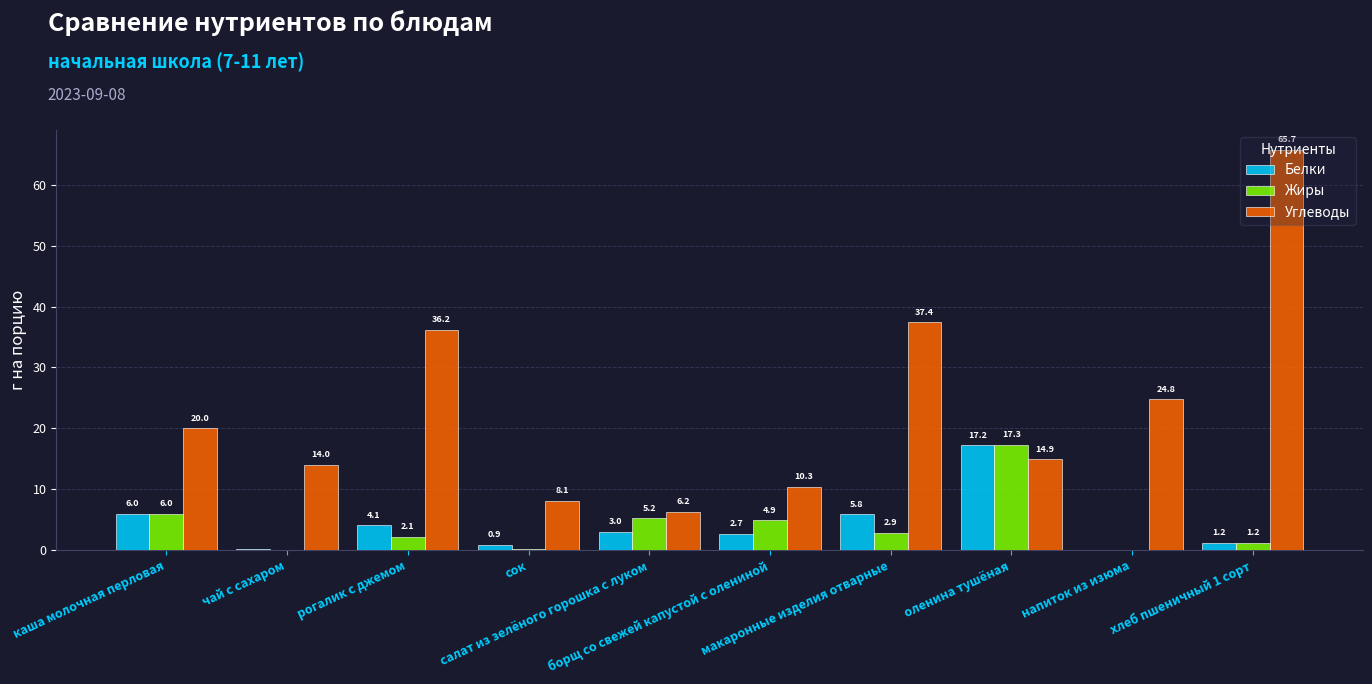

Which series has the largest total across all categories?

Углеводы